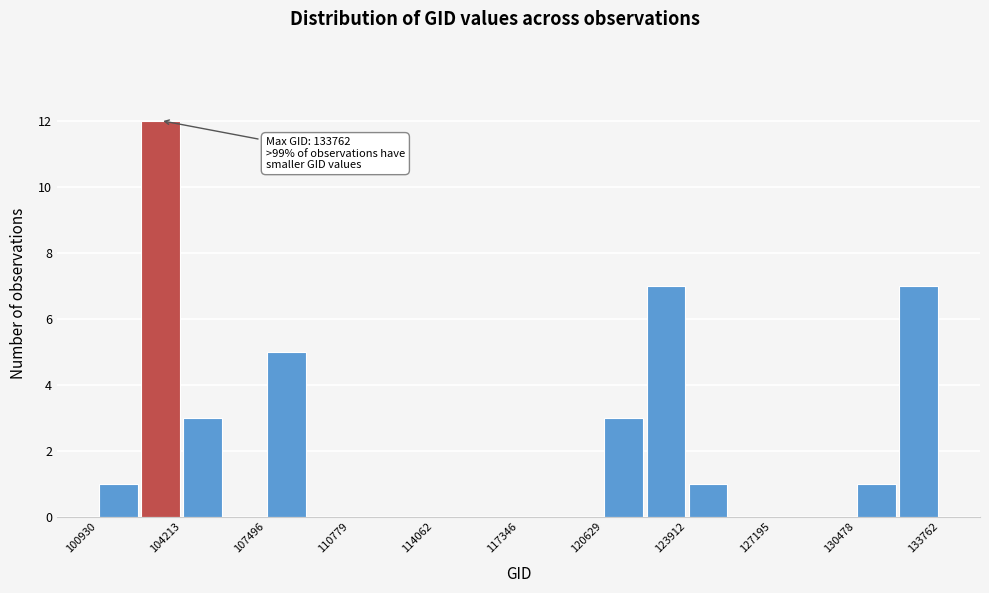

Read against the x-axis, roughly where is the centre of the tallest bar?

103500